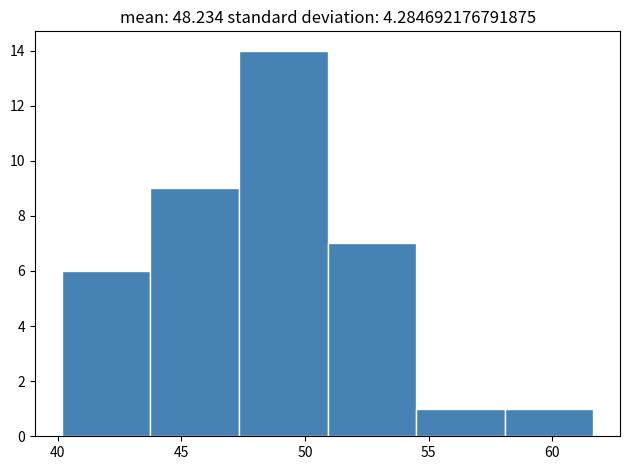

Reading left to right, transcribe this chart: for each bar, give the range it covers on the x-axis and its height. Neither the bar edges nor the heights are printed on the chart, so give them approximately, as read against the axes.

40.0 to 43.5: 6
43.5 to 47.5: 9
47.5 to 51.0: 14
51.0 to 54.5: 7
54.5 to 58.0: 1
58.0 to 61.5: 1